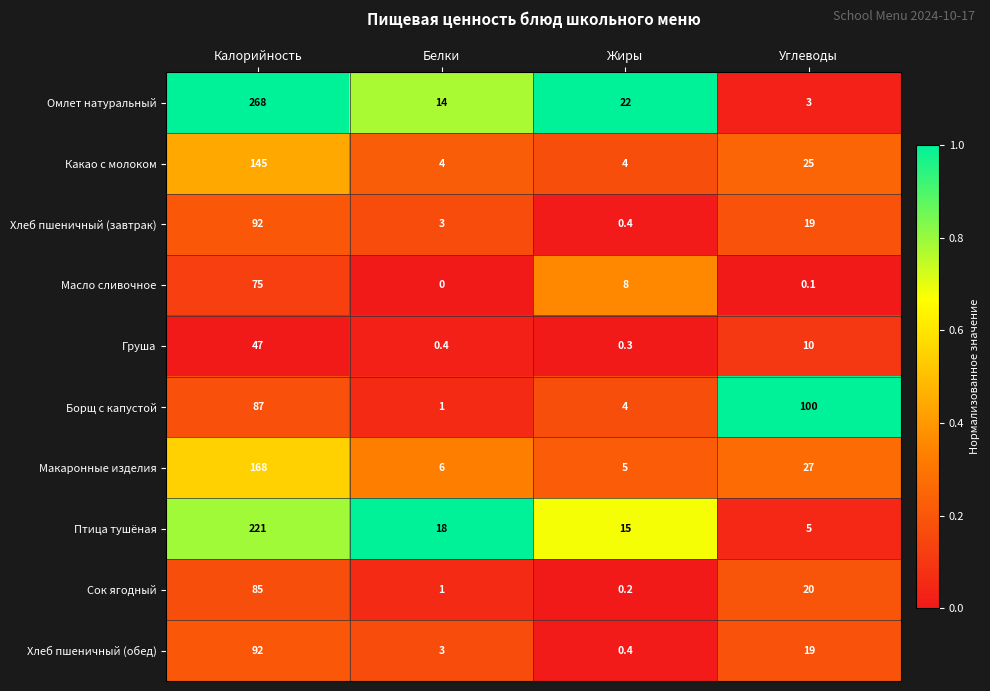

List the labels in order of Масло сливочное value, largest first.

Калорийность, Жиры, Углеводы, Белки